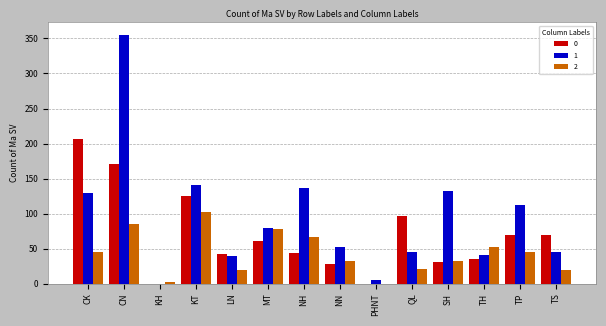

The value of 1 at QL is 20. True or false?

False